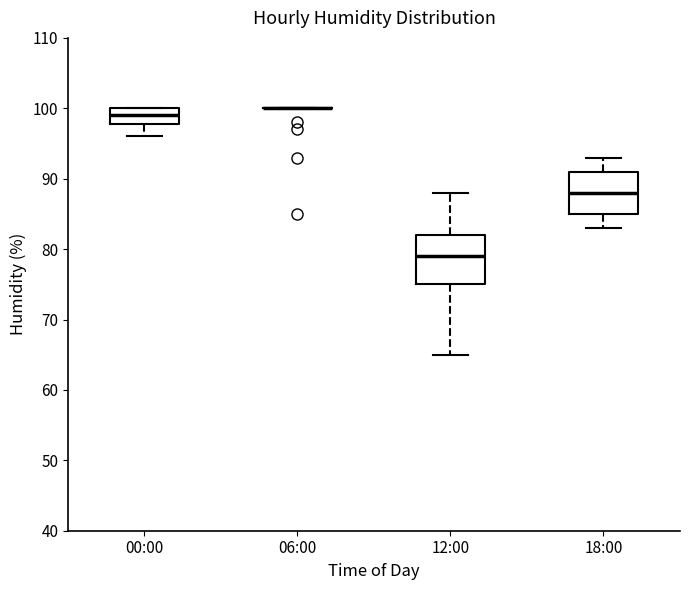

Comparing the boxes themselves (not the whiskers), which one is the tallest?

12:00